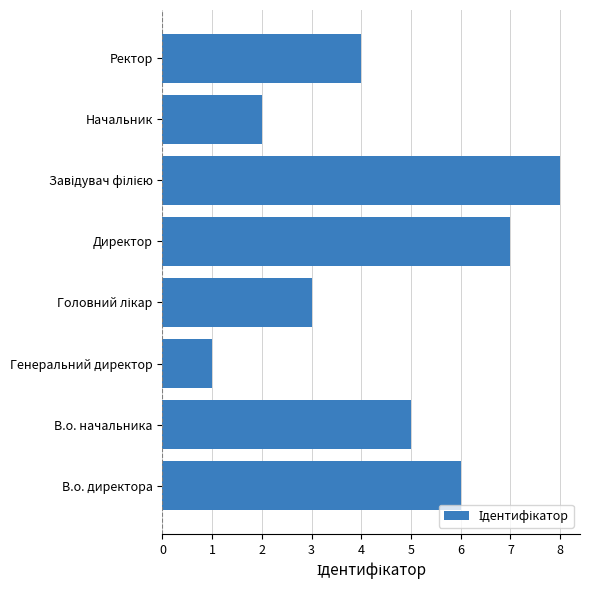

What is the change in value from В.о. начальника to Директор?

+2